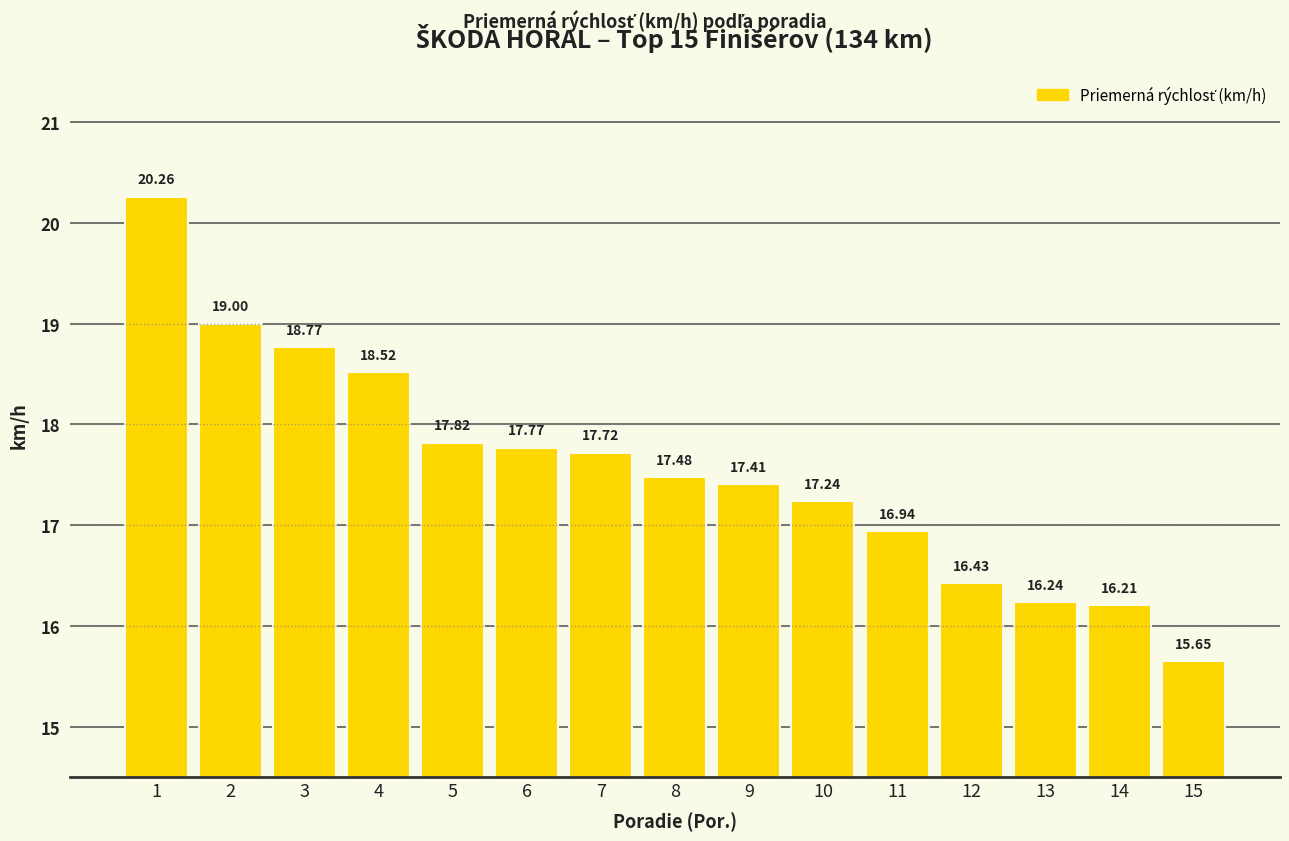

How many bars are there in total?

15